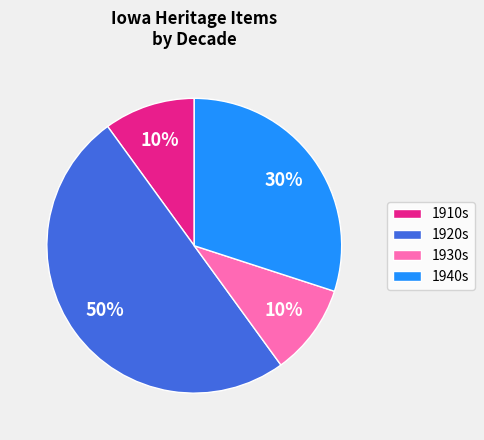

Combined, do 1940s and 1910s account for over 50%?

No